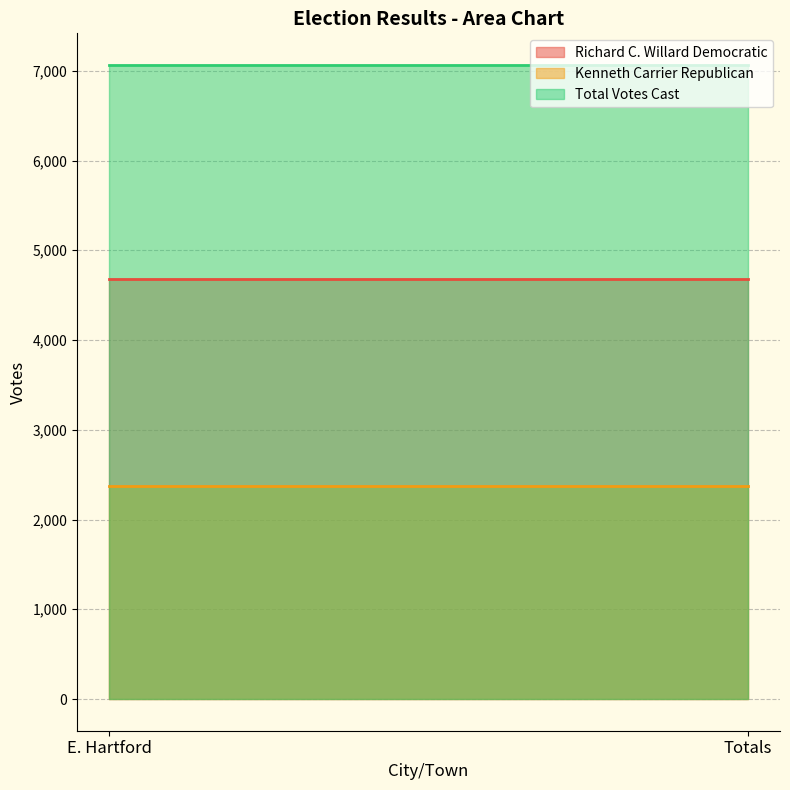

What is the total value across all series at Totals?

14128